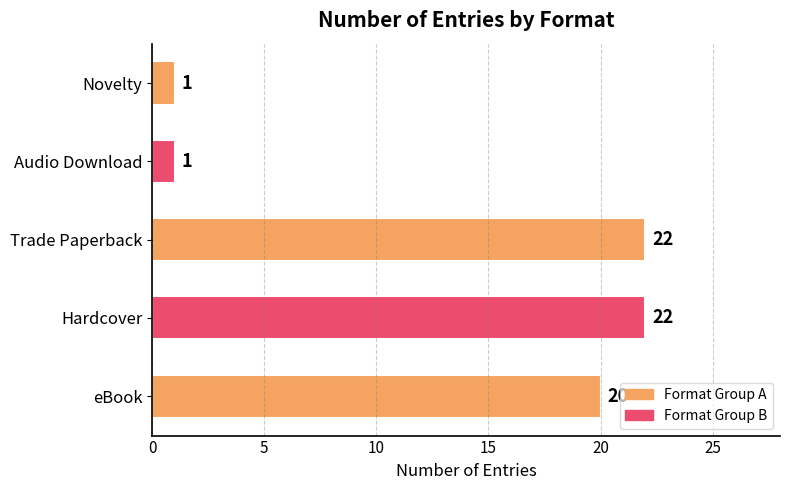

What is the change in value from Hardcover to Novelty?

-21